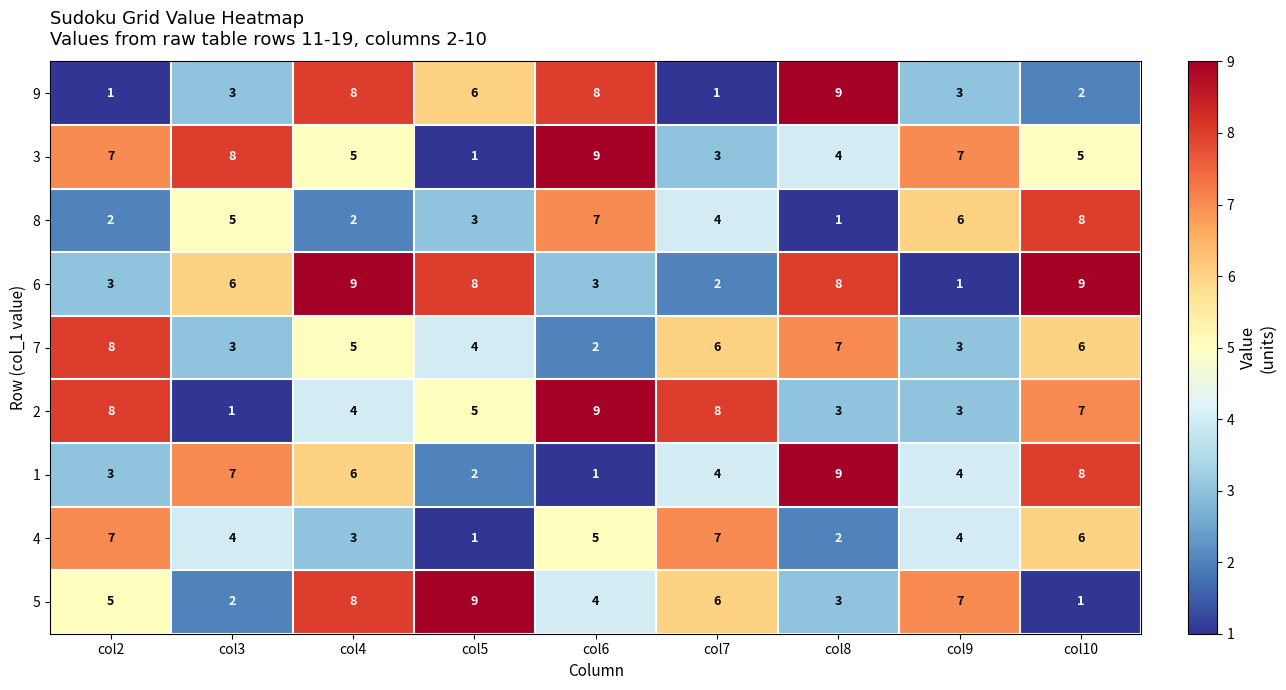

What is the average value of the 1 series?

5